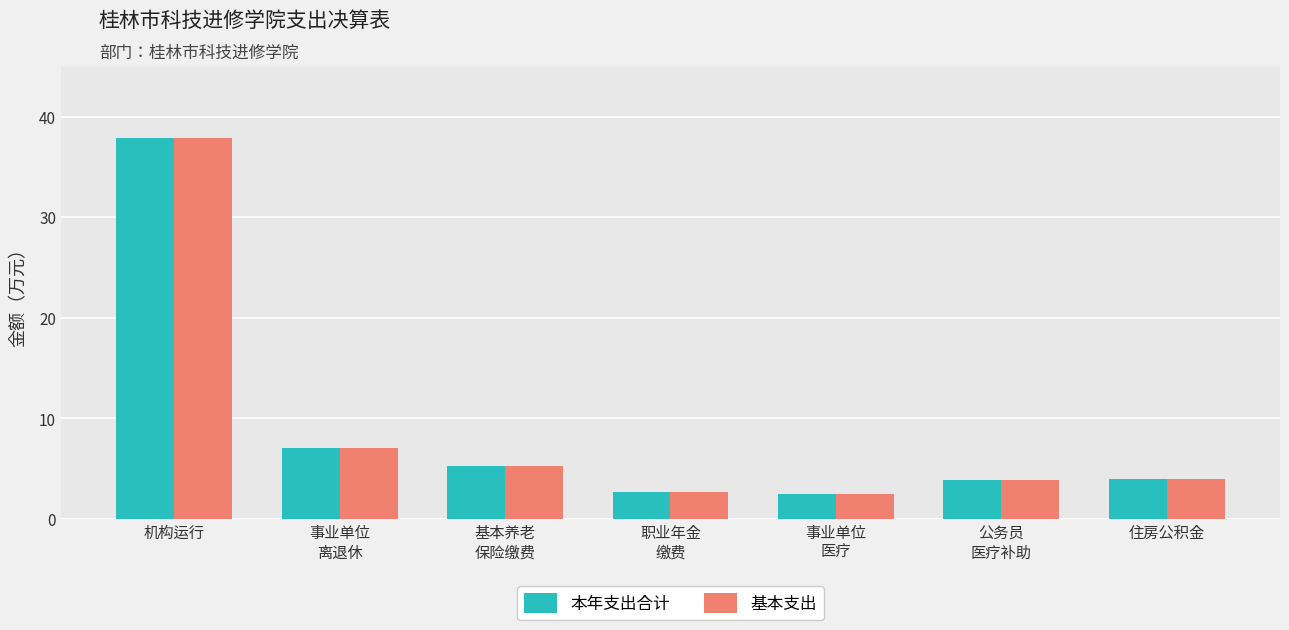

What value does the 基本支出 series have at 公务员
医疗补助?

3.9